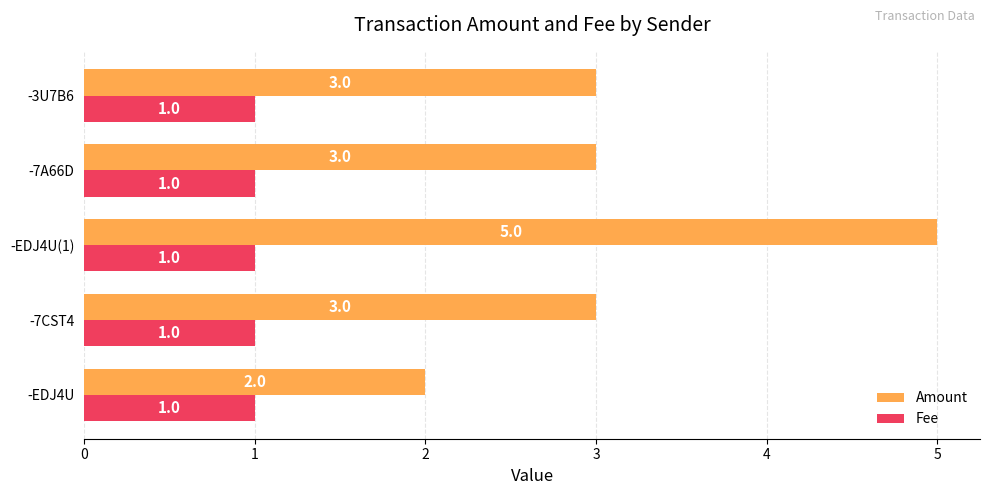

At which category is the sum across all series the highest?

-EDJ4U(1)